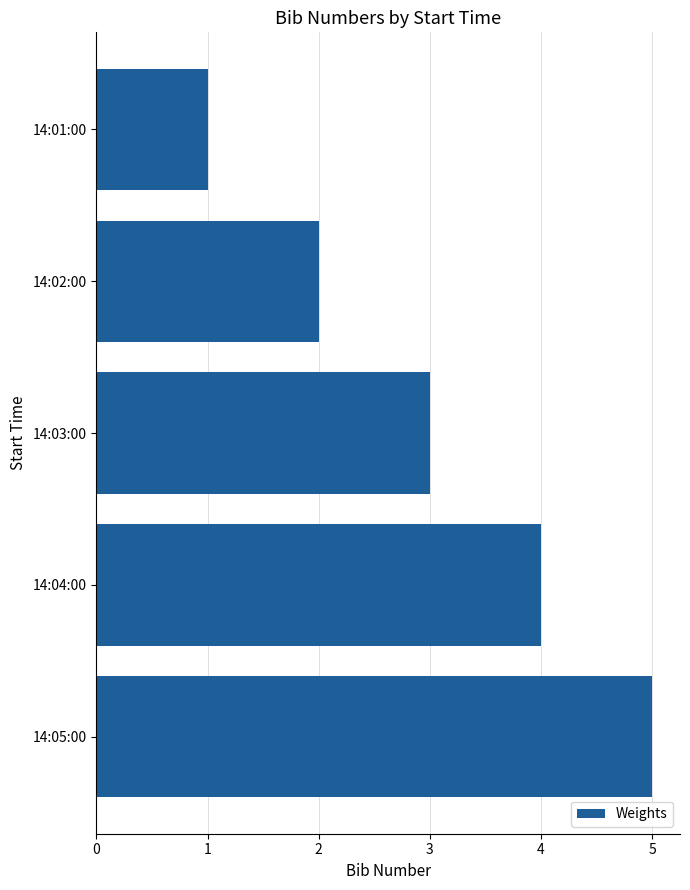

What is the minimum value shown in the chart?

1